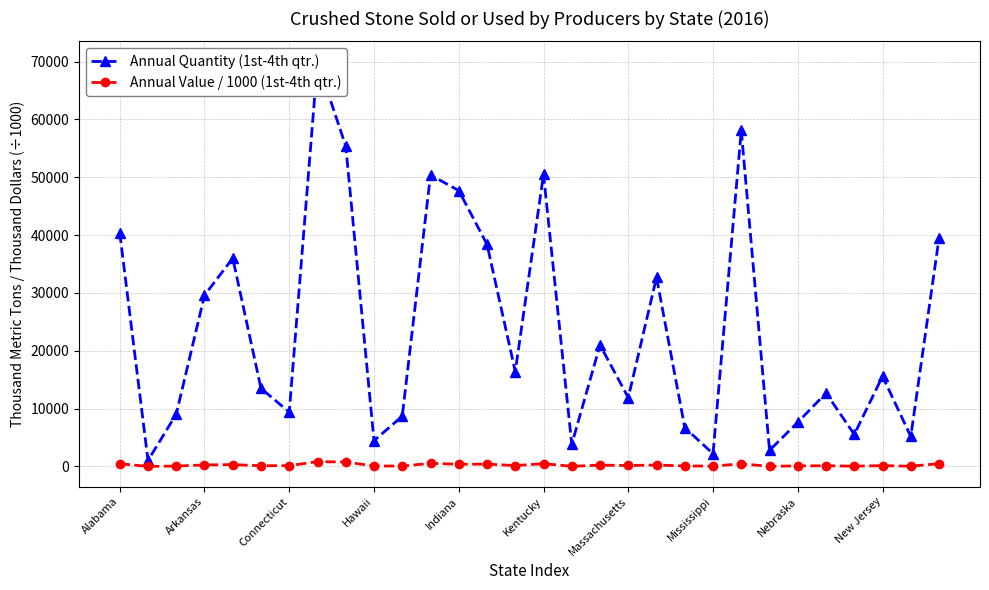

True or false: Annual Value / 1000 (1st-4th qtr.) has more than 0 interior local peaks.

True